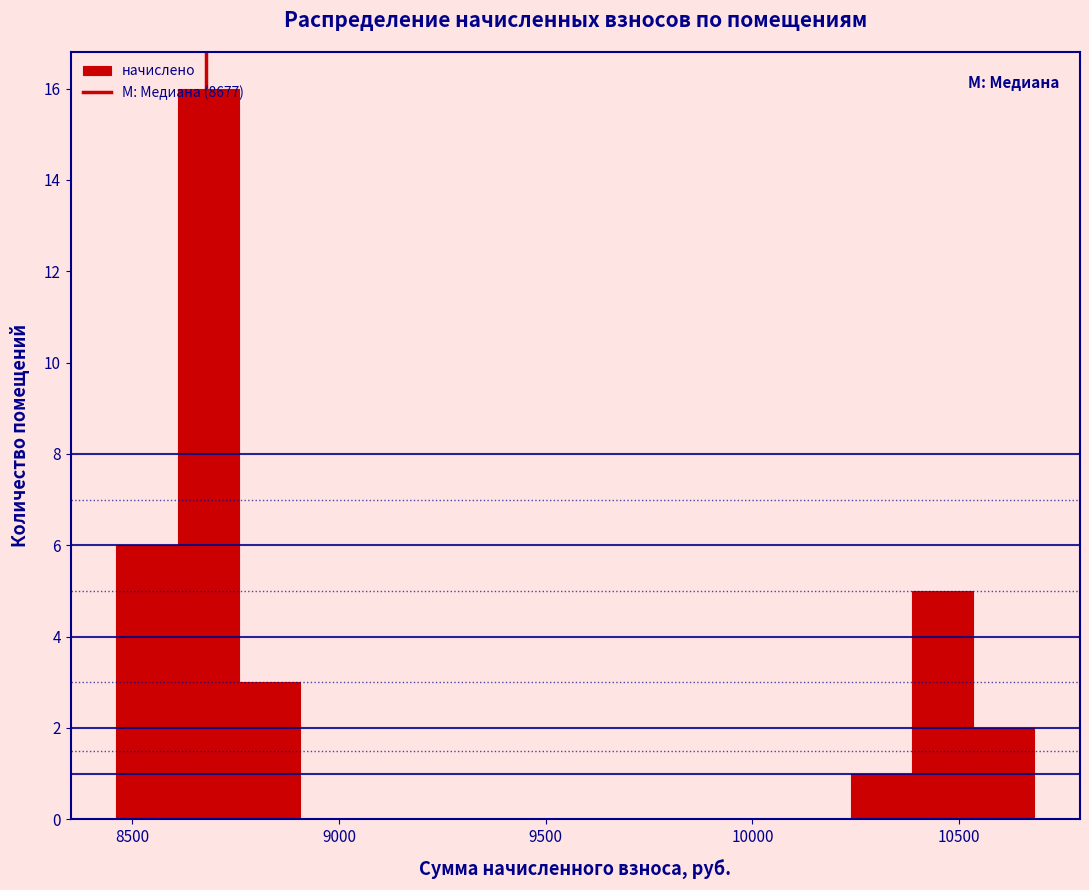

Around what value on the x-axis is the tallest bar? Give the approximate position of its centre, as read against the axis.

8700